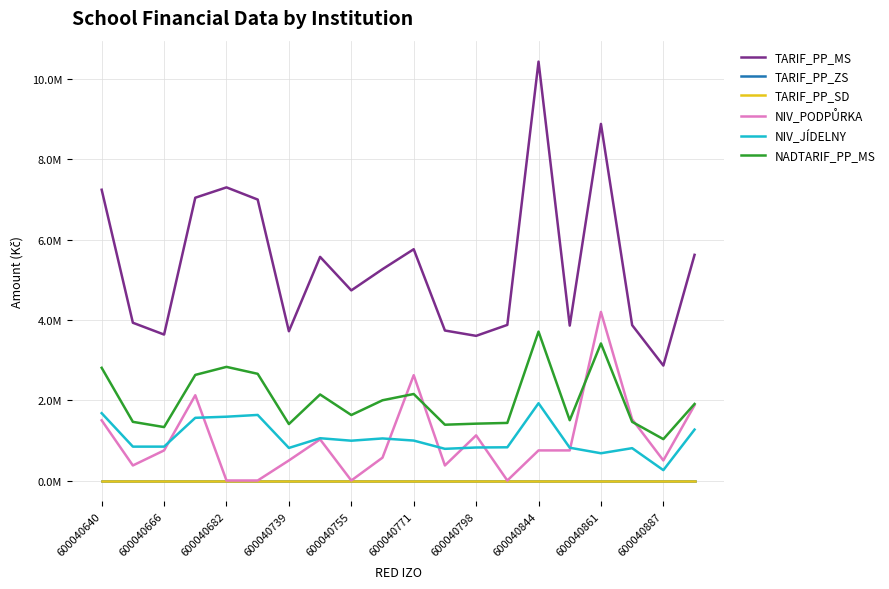

List the series in order of their peak value, highest first.

TARIF_PP_MS, NIV_PODPŮRKA, NADTARIF_PP_MS, NIV_JÍDELNY, TARIF_PP_ZS, TARIF_PP_SD